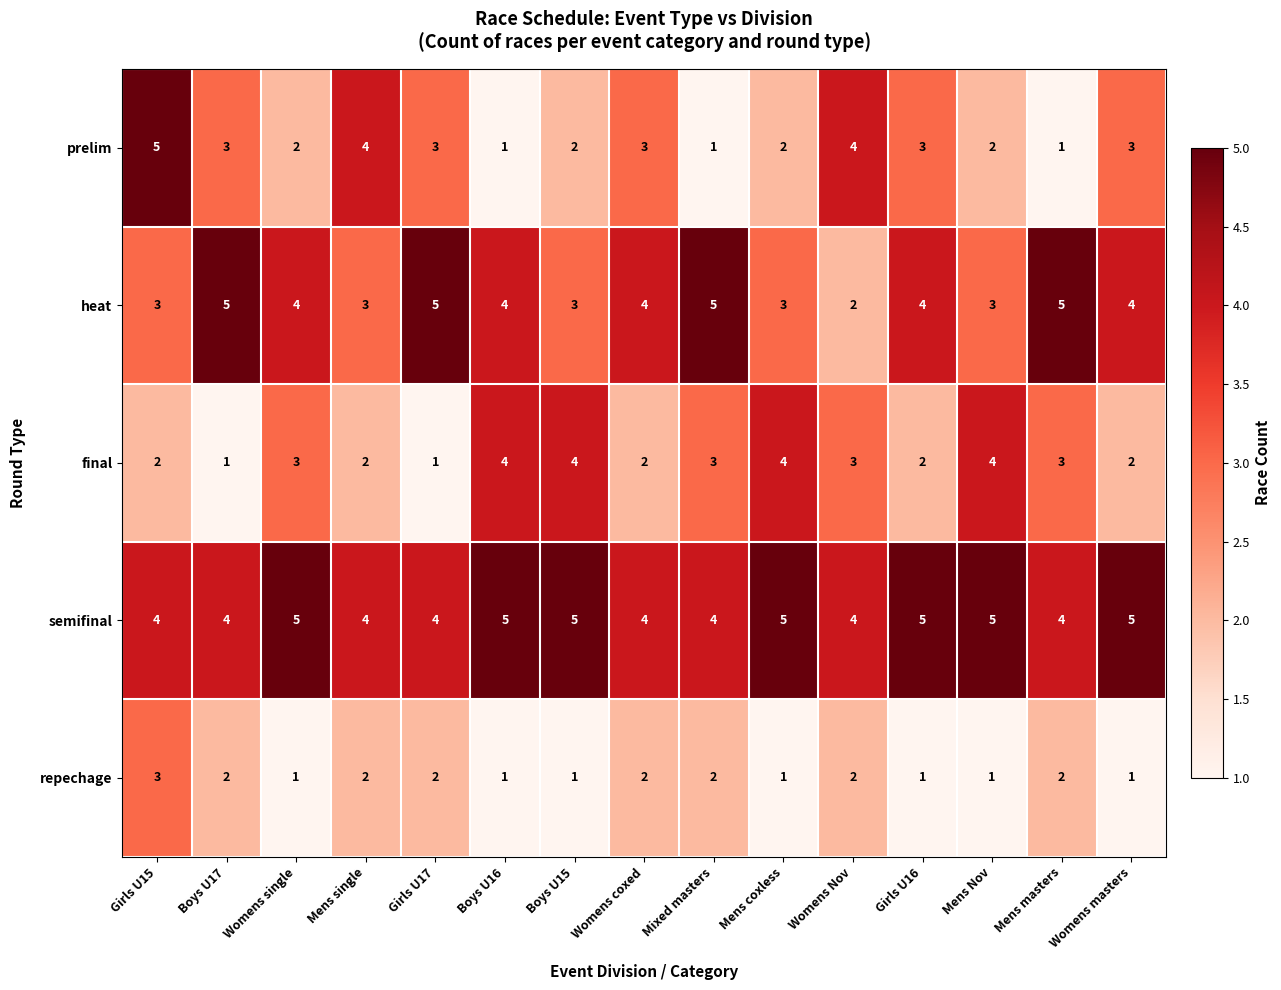

What is the spread (max minus min) of values at Mens masters?

4